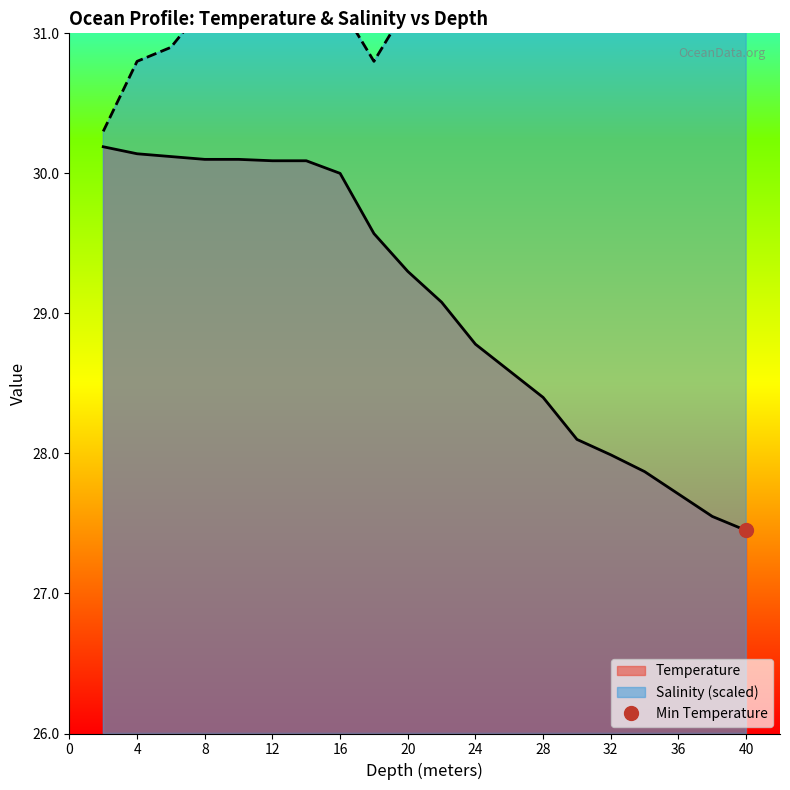

What is the sum of all Salinity values?

625.4